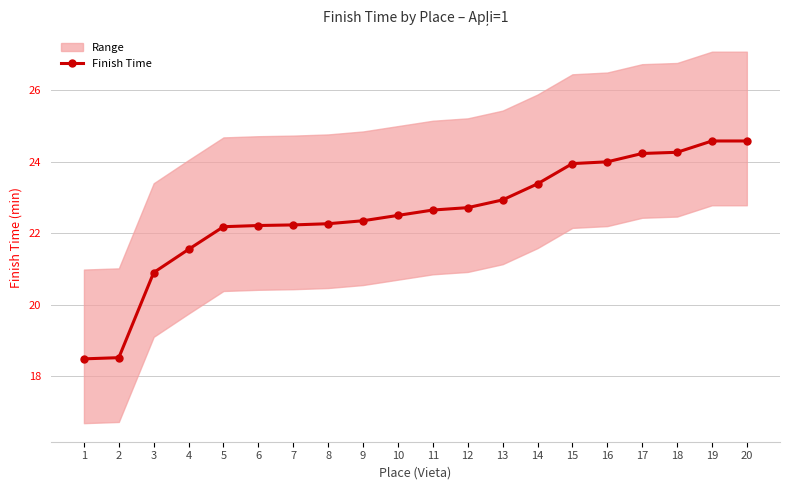

The value at 3 is 11.3. True or false?

False